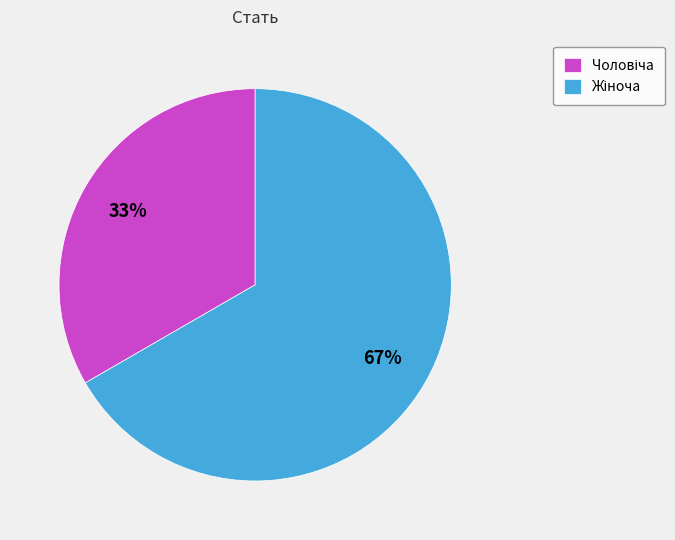

To the nearest percent, what is the average slice percentage?

50%